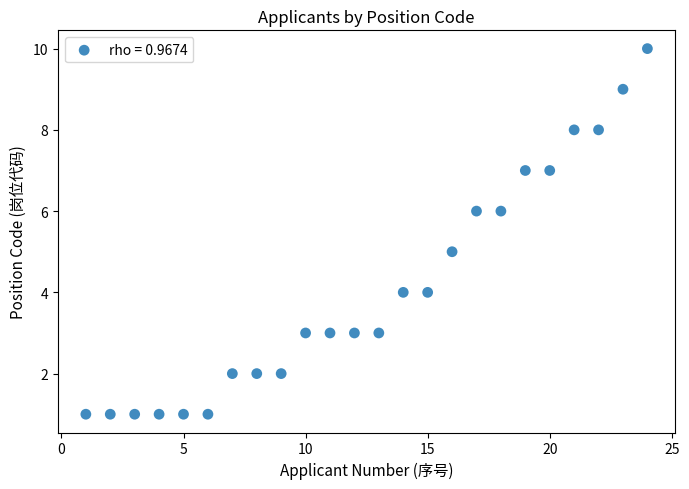

What is the range of Y values (max minus min)?

9